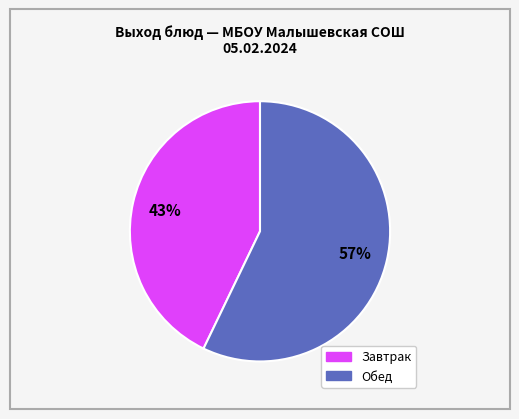

Does any single category account for the majority?

Yes